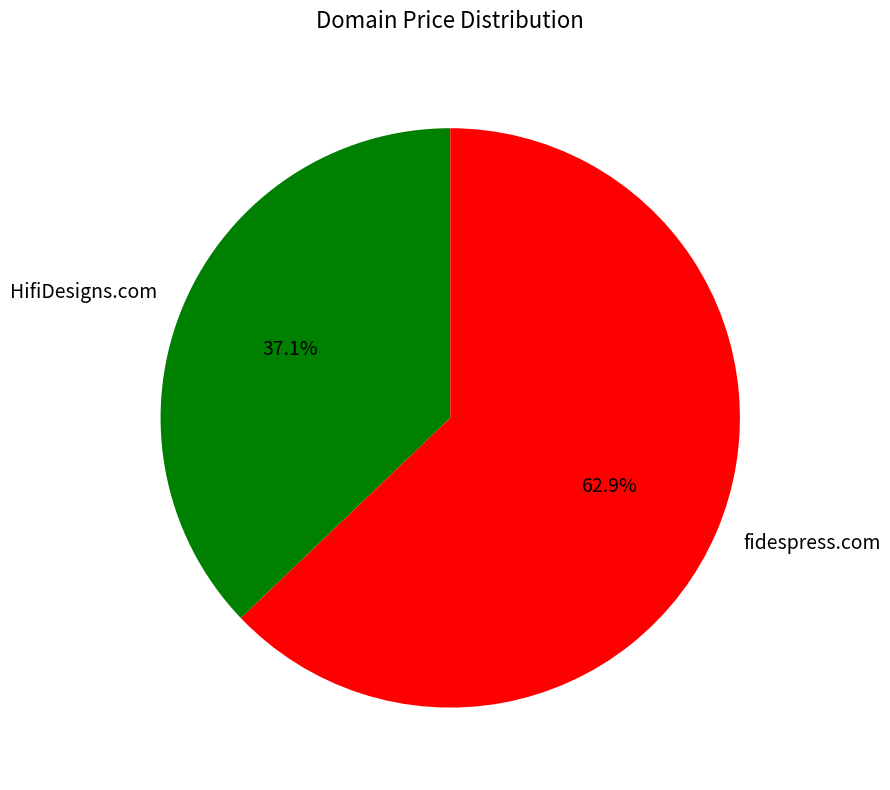

How much of the chart is everything except fidespress.com?

37.1%